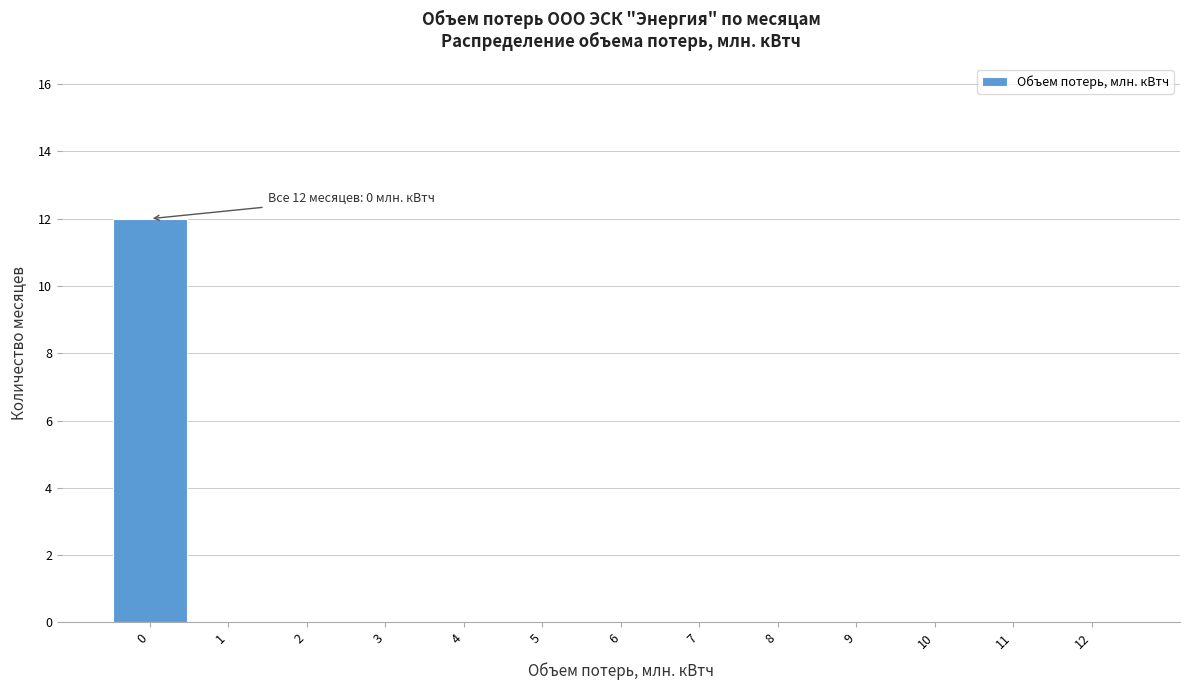

Over which range of the x-axis is the bar tallest?

-0.5 to 0.5